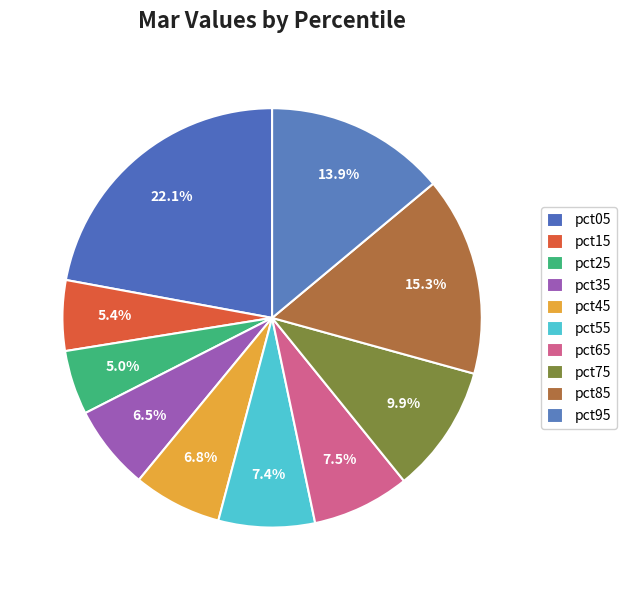

Between pct65 and pct55, which is larger?

pct65